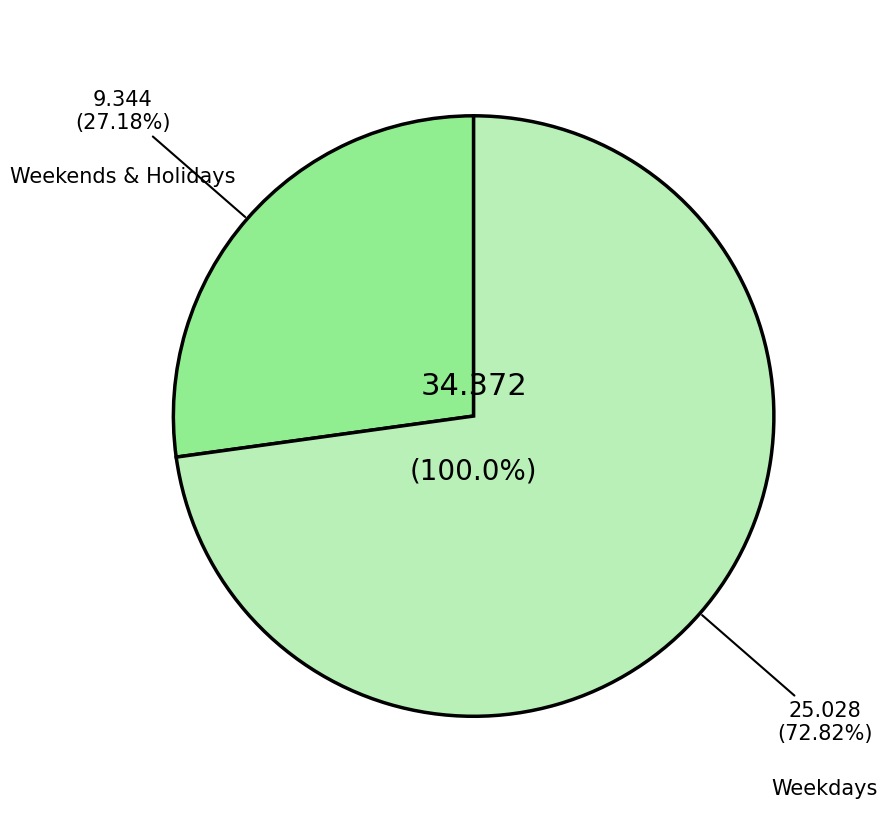

Which has a higher value, Weekends & Holidays or All days?

All days